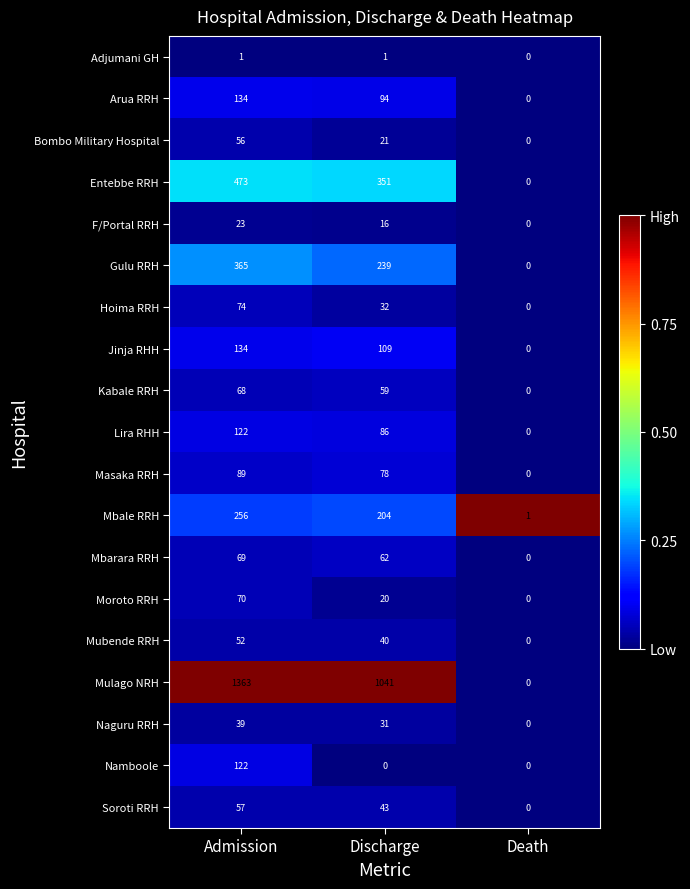

At how many categories does at least one series exceed 0?

3